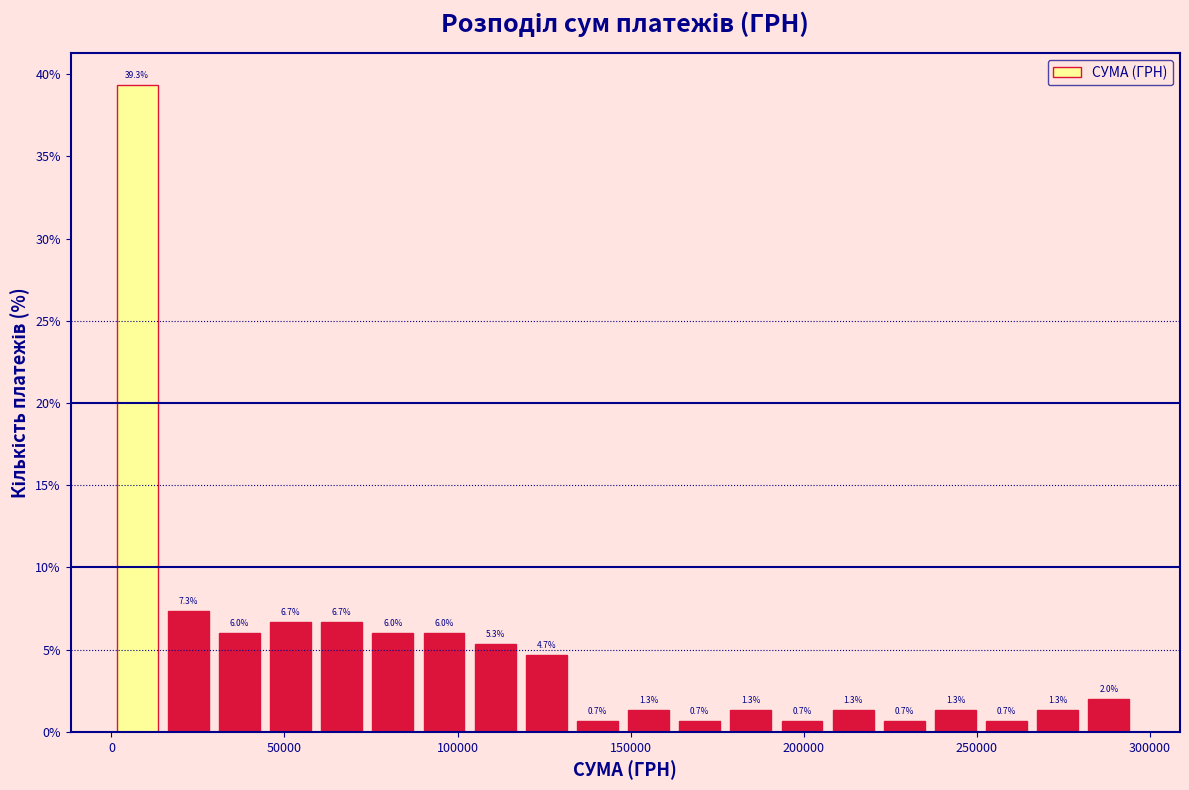

Read against the x-axis, roughly where is the centre of the tallest bar?

5000